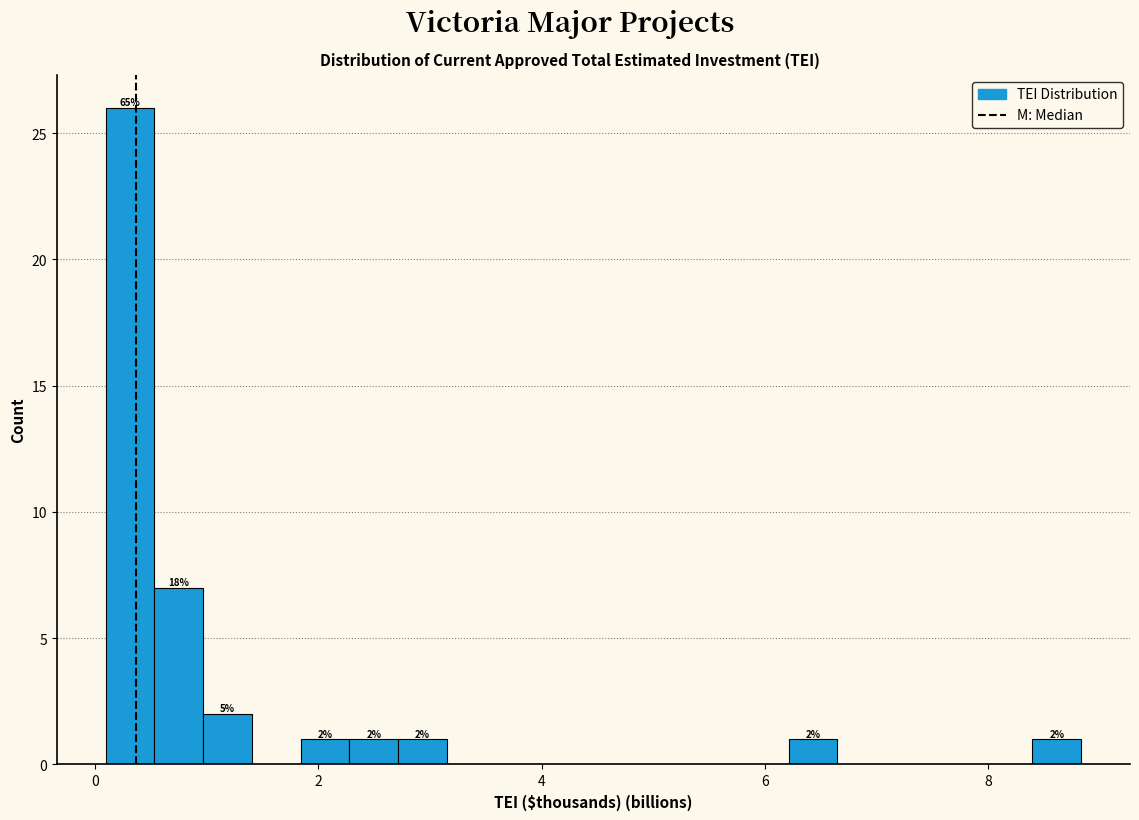

Around what value on the x-axis is the tallest bar? Give the approximate position of its centre, as read against the axis.

0.4